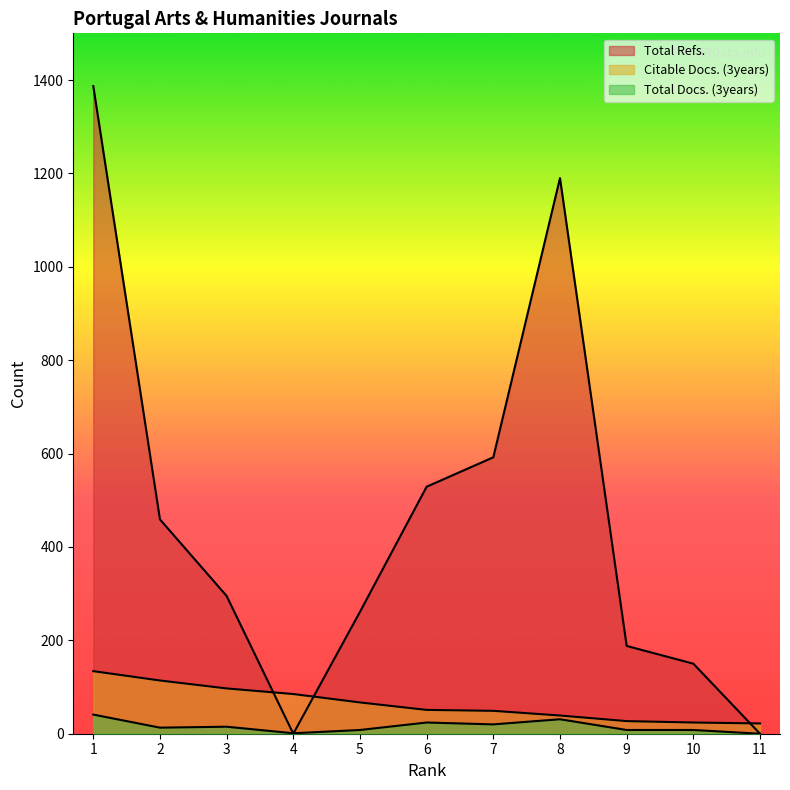

What is the highest value of the Citable Docs. (3years) series?

134